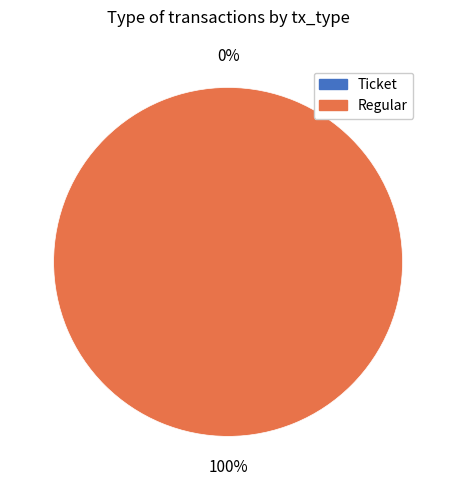

Count the number of slices in the pie.

2